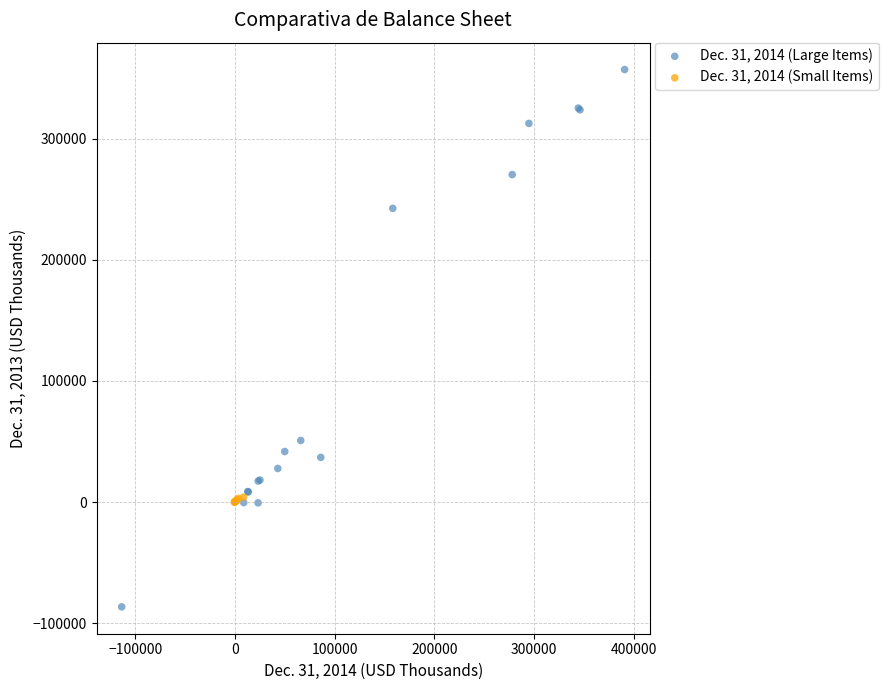

Which series has the largest Y range (max minus min)?

Dec. 31, 2014 (Large Items)